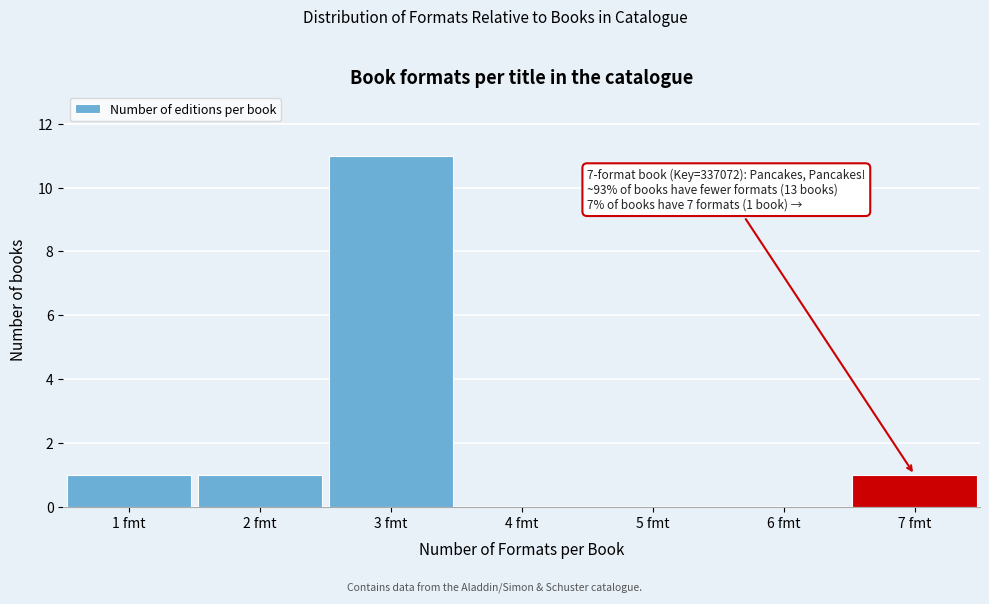

Over which range of the x-axis is the bar tallest?

2.5 to 3.5